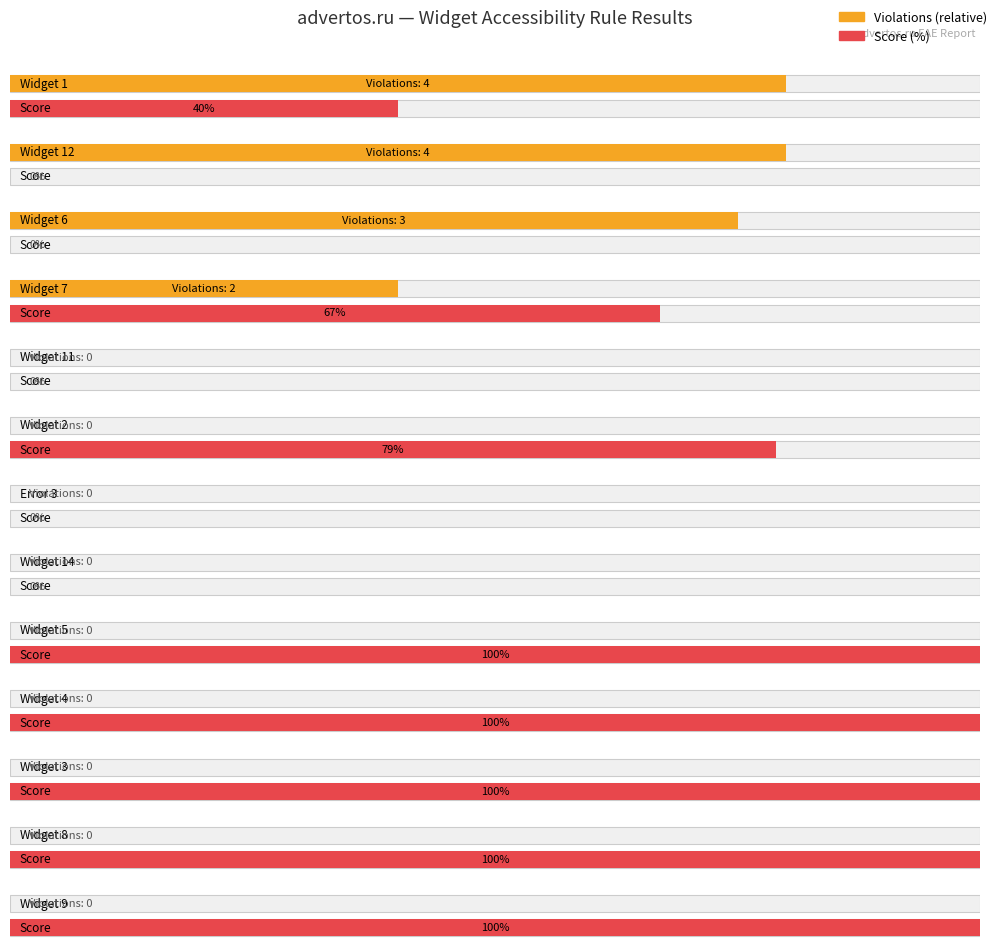

Where is Passed nearest to the value 2?

Widget 7